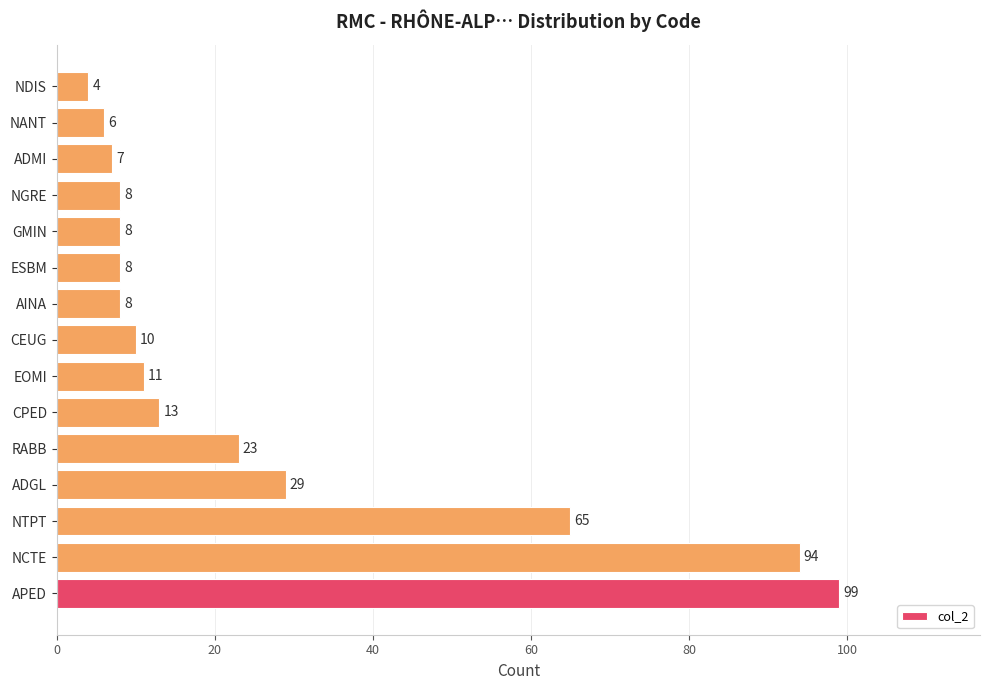

What is the change in value from APED to NDIS?

-95